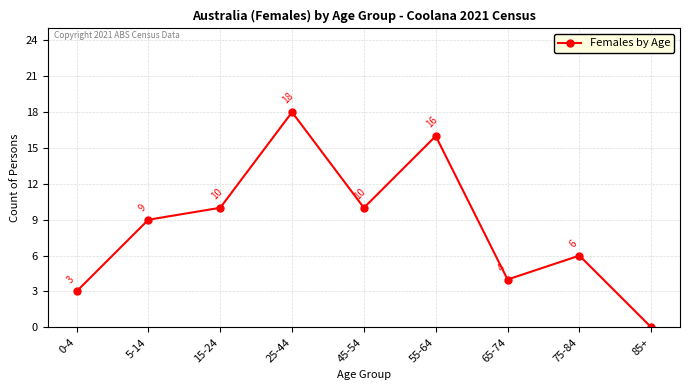

True or false: the data shows 2 at 65-74.

False